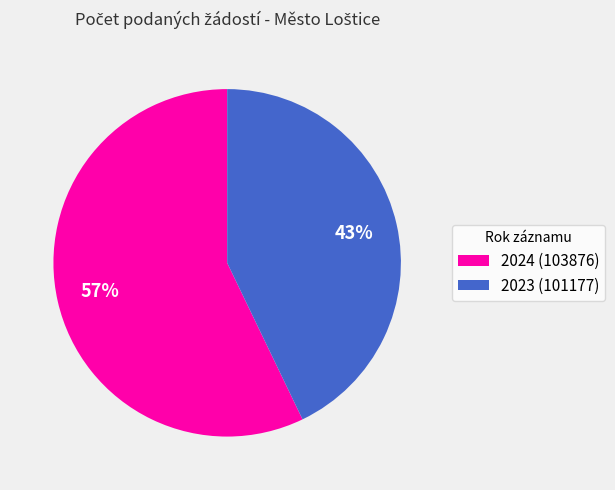

Which category accounts for the majority?

2024 (103876)